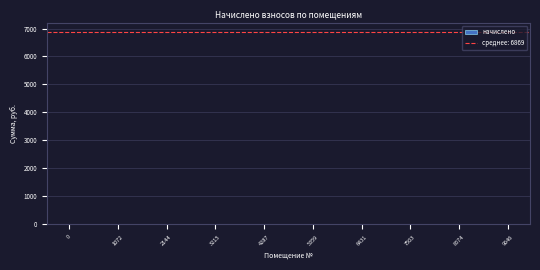

Reading left to right, list every bar in this chart as the range it spans on the x-axis followed by its height. Neither the bar edges nor the heights are printed on the chart, so give them approximately, as read against the axes.

0 to 1000: under 100
1000 to 2000: 0
2000 to 2800: 0
2800 to 3800: 0
3800 to 4800: 0
4800 to 5800: 0
5800 to 6800: under 100
6800 to 7800: under 100
7800 to 8600: under 100
8600 to 9600: under 100